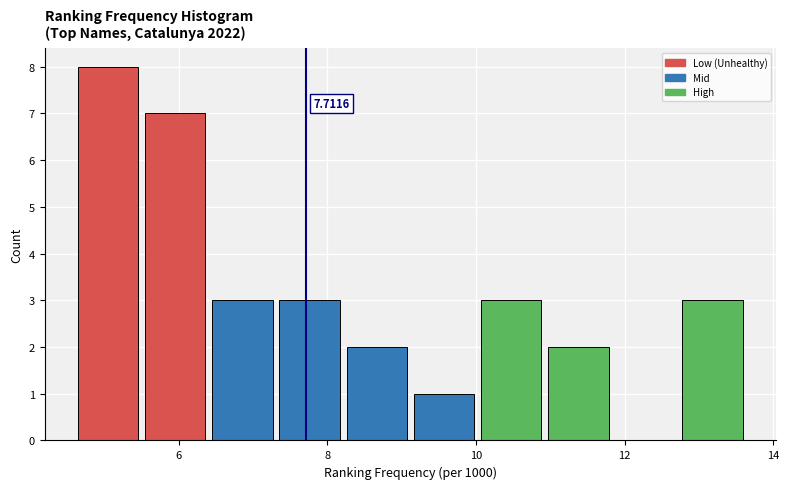

Which range on the x-axis has the tallest bar?

4.6 to 5.6